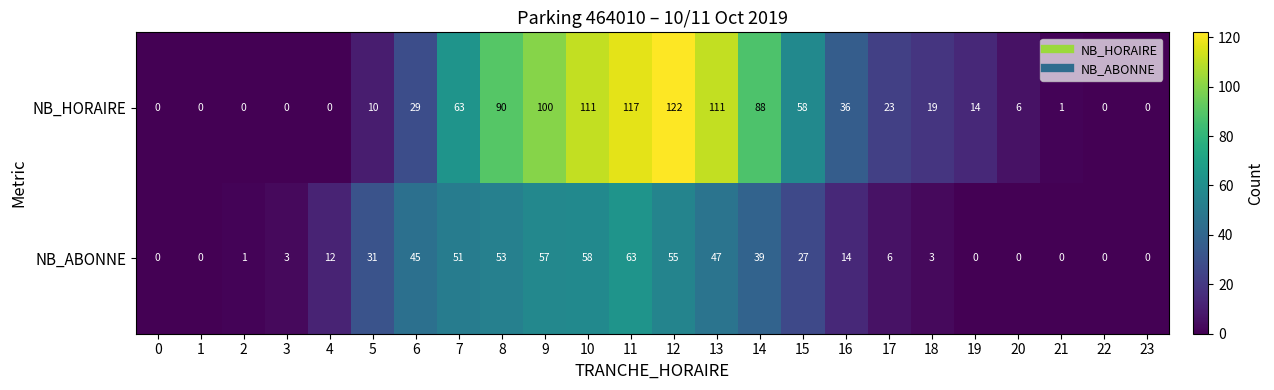

Where is NB_ABONNE nearest to the value 31?

5